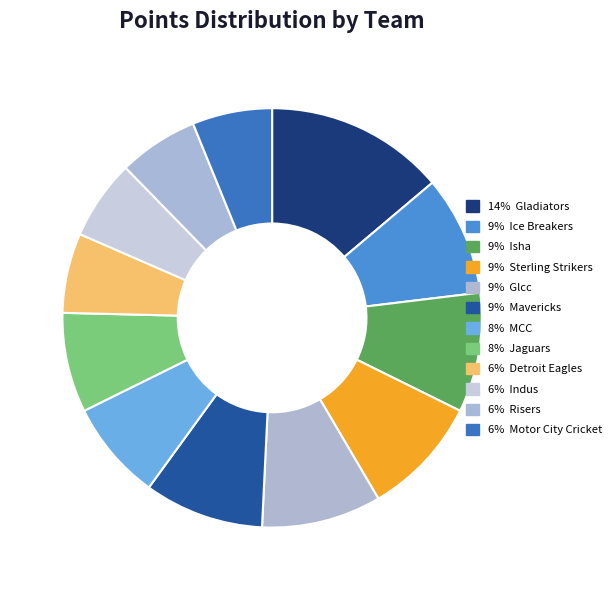

Is there a majority slice in this chart?

No